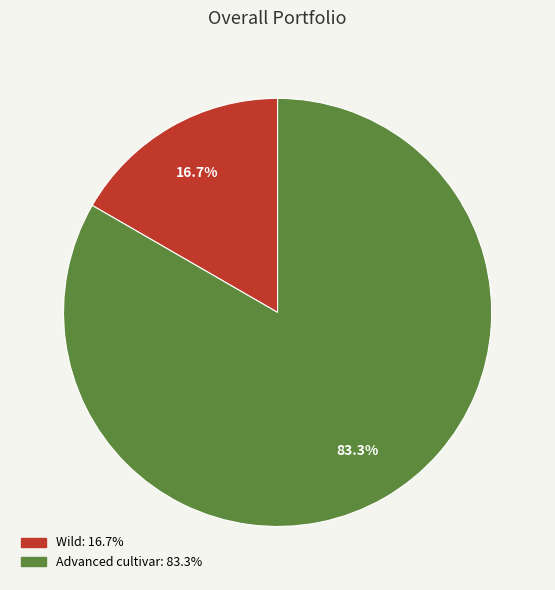

To the nearest percent, what is the average slice percentage?

50%